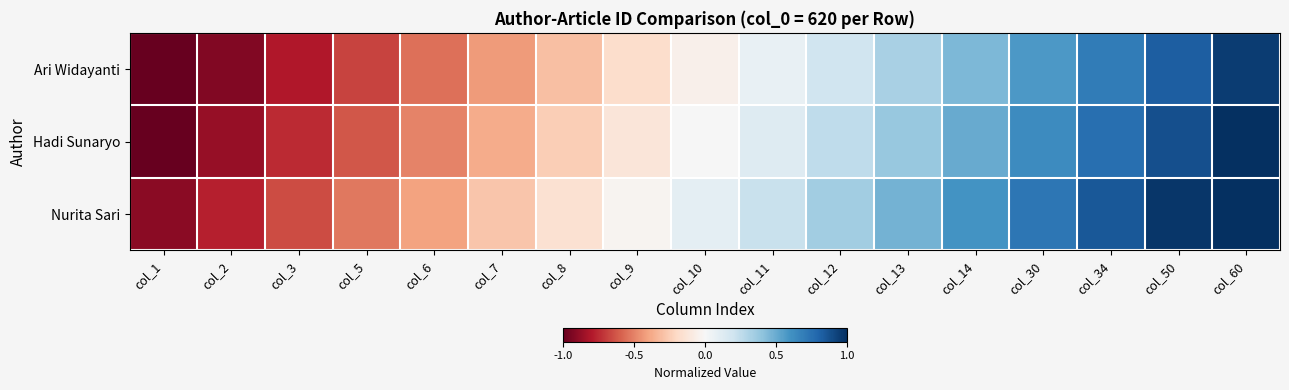

Which category has the highest value across all series?

col_60